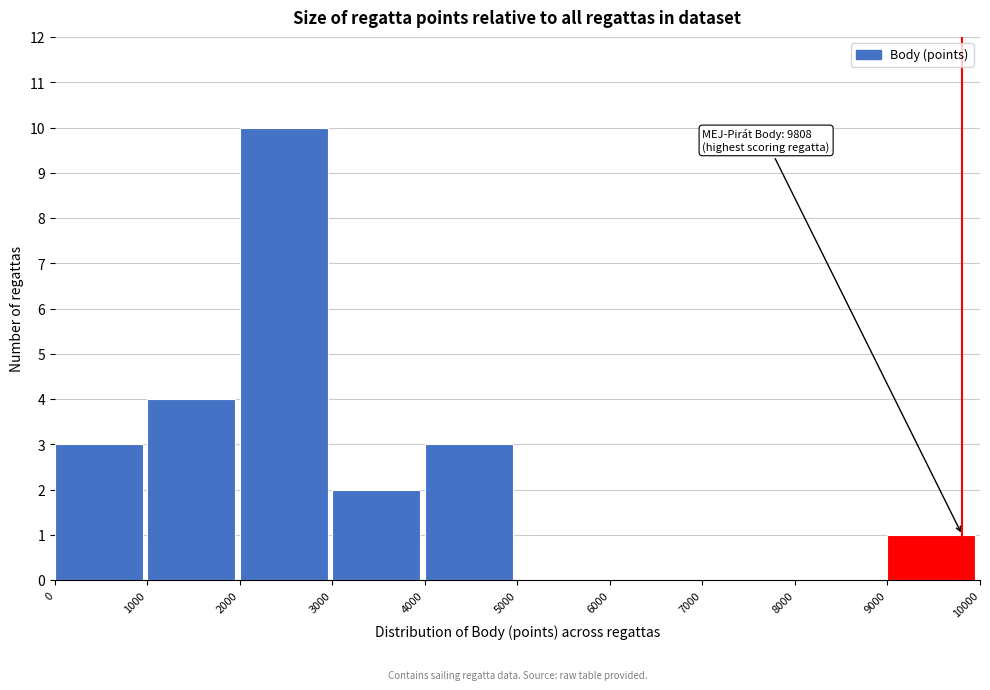

Which range on the x-axis has the tallest bar?

2000 to 3000